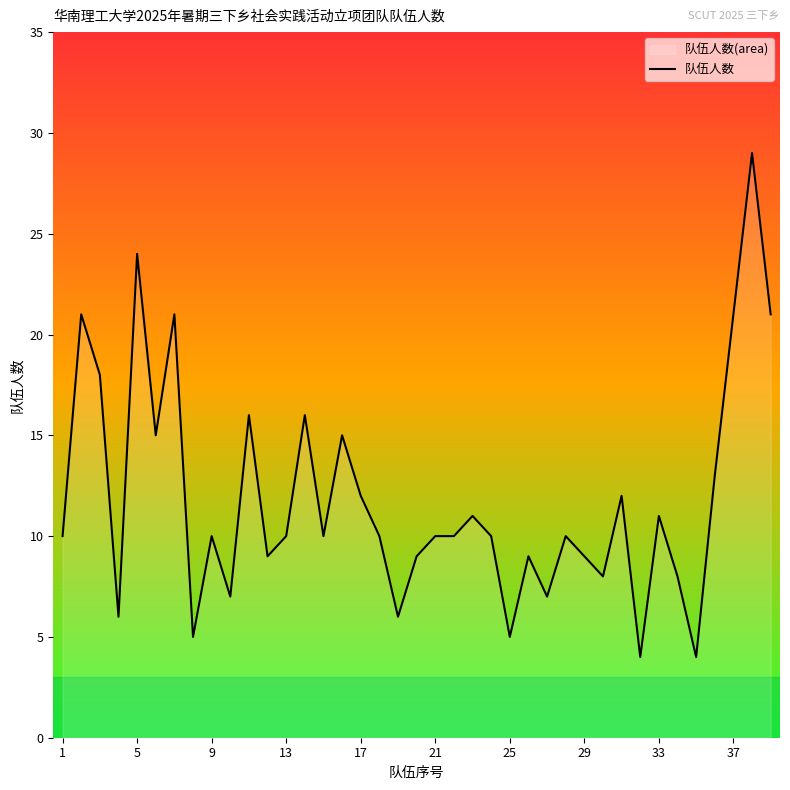

Read the value at 18, to the nearest 10.

10